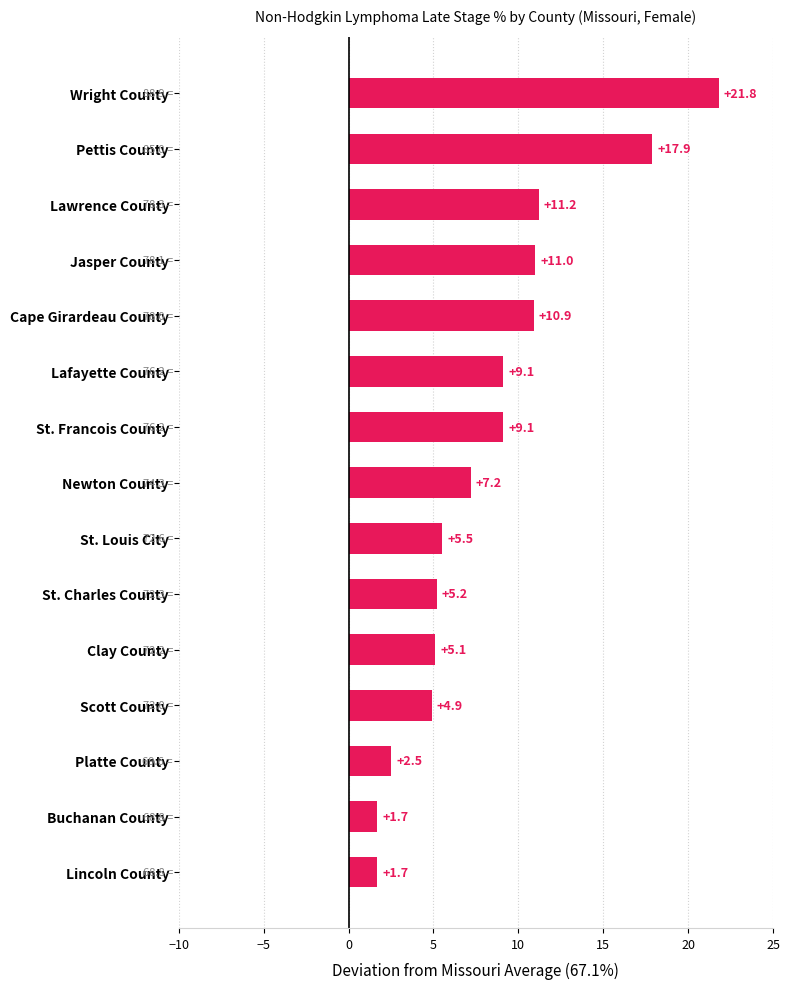

Are the bars grouped side by side (vs. stacked)?

No